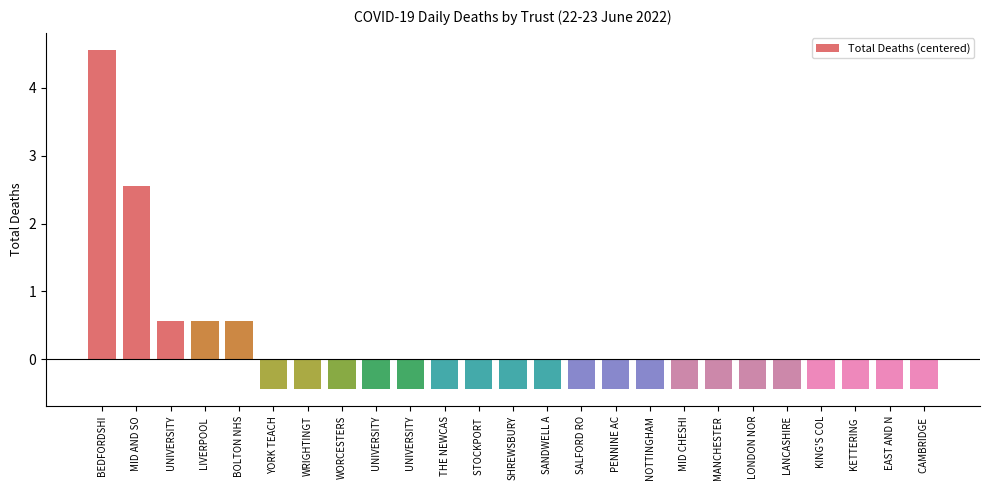

List the labels in order of value, largest first.

BEDFORDSHI, MID AND SO, UNIVERSITY, LIVERPOOL , BOLTON NHS, YORK TEACH, WRIGHTINGT, WORCESTERS, UNIVERSITY, UNIVERSITY, THE NEWCAS, STOCKPORT , SHREWSBURY, SANDWELL A, SALFORD RO, PENNINE AC, NOTTINGHAM, MID CHESHI, MANCHESTER, LONDON NOR, LANCASHIRE, KING'S COL, KETTERING , EAST AND N, CAMBRIDGE 